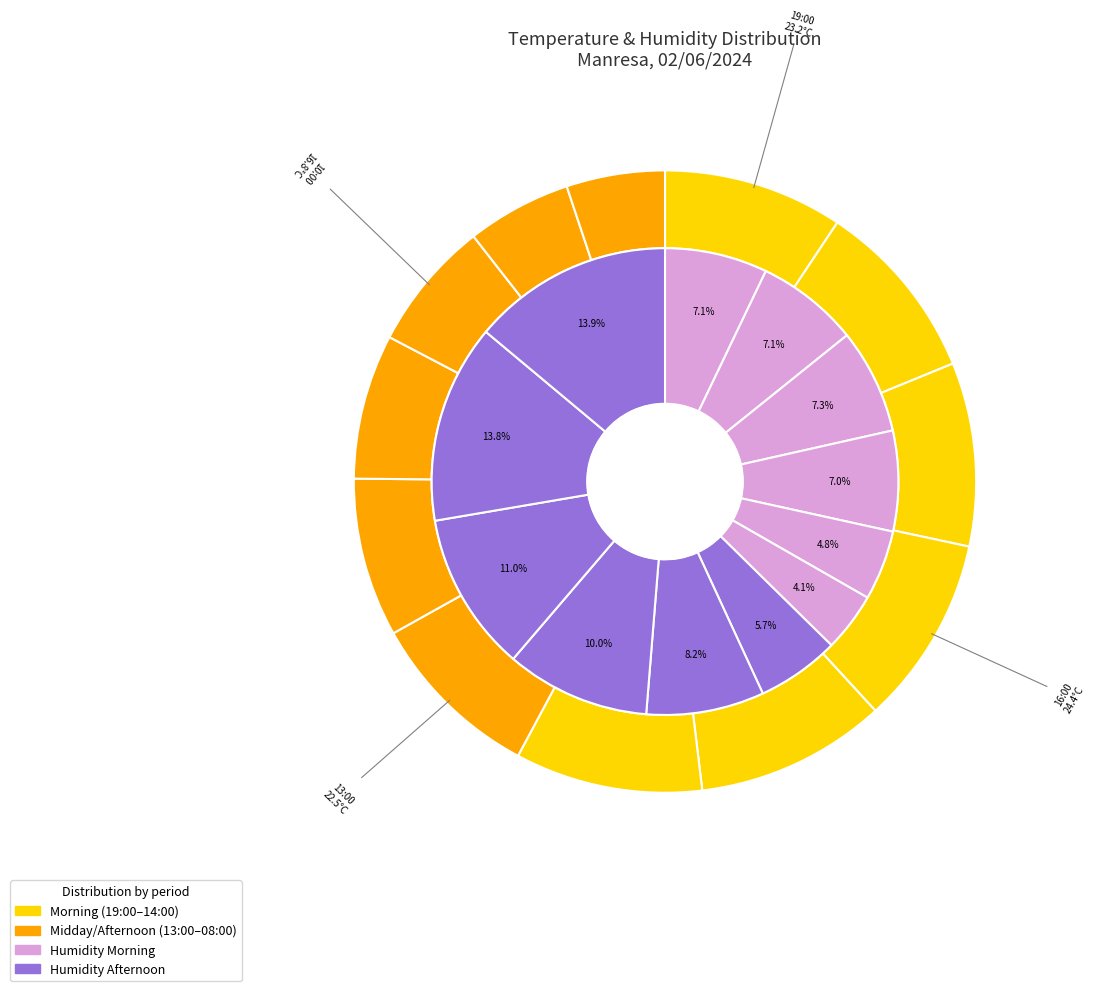

How many segments does this pie chart have?

12